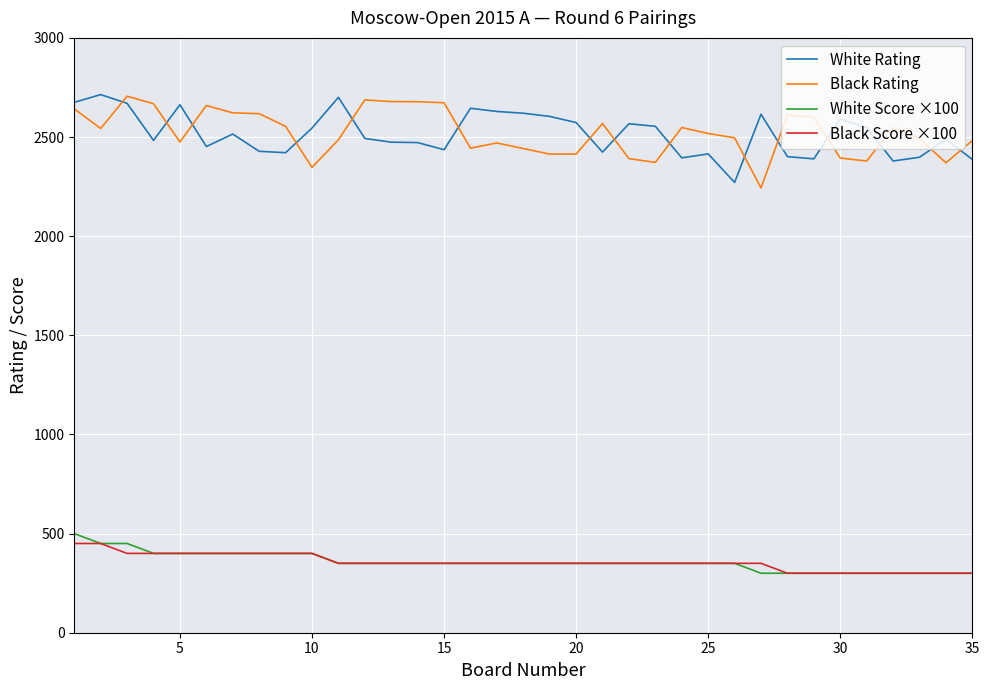

True or false: White Score ×100 and White Rating intersect in this chart.

False